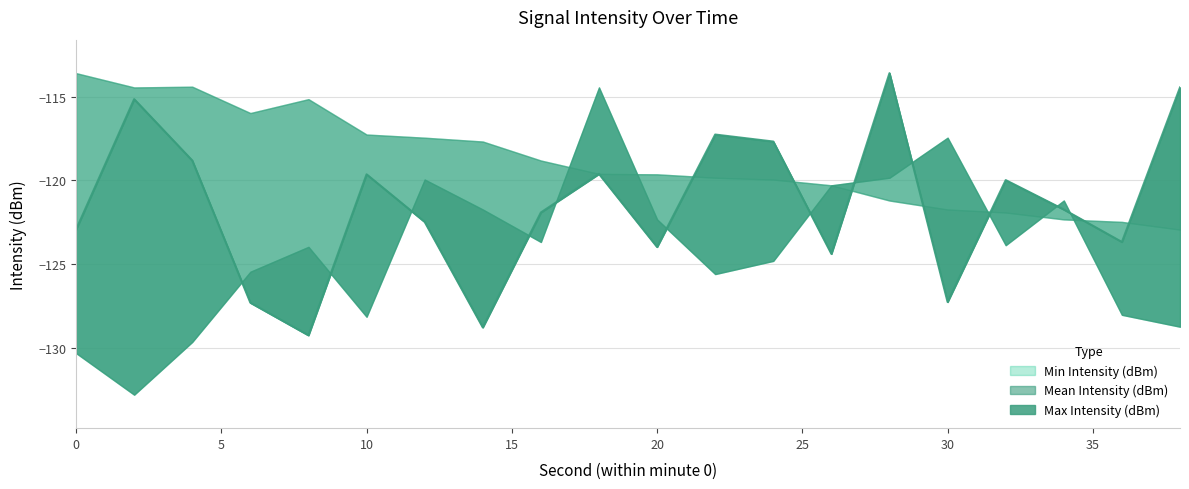

What is the difference between the highest and lowest values at 32?

3.9